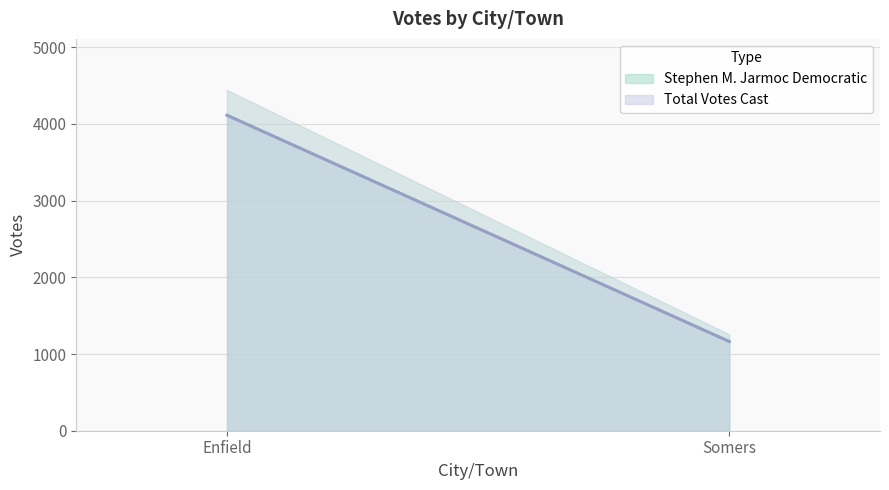

Is it true that Total Votes Cast equals 1954 at Enfield?

False